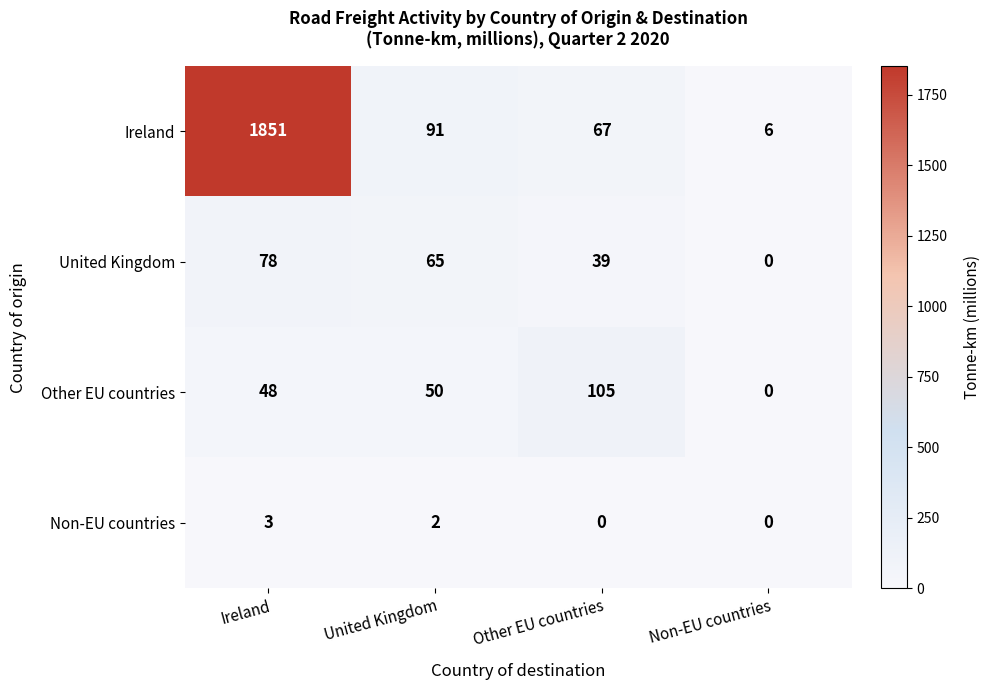

Reading left to right, extract all data points from this chart.

Ireland: Ireland=1851	United Kingdom=91	Other EU countries=67	Non-EU countries=6
United Kingdom: Ireland=78	United Kingdom=65	Other EU countries=39	Non-EU countries=0
Other EU countries: Ireland=48	United Kingdom=50	Other EU countries=105	Non-EU countries=0
Non-EU countries: Ireland=3	United Kingdom=2	Other EU countries=0	Non-EU countries=0